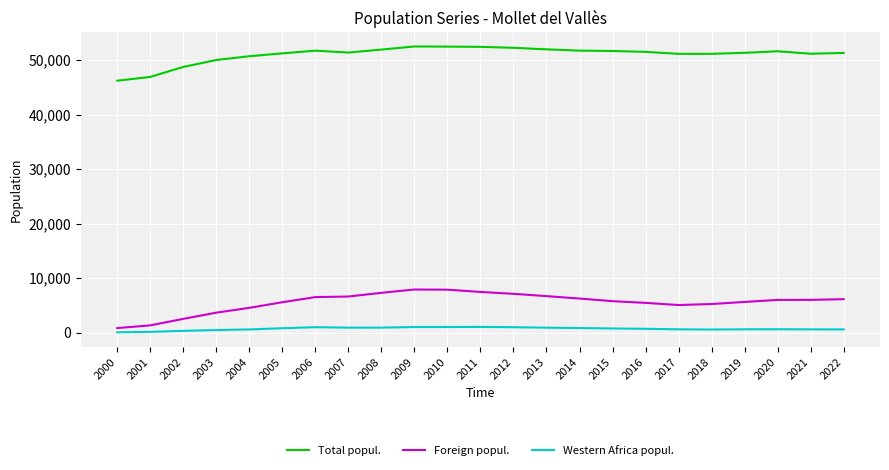

Which series has the largest total across all categories?

Total popul.